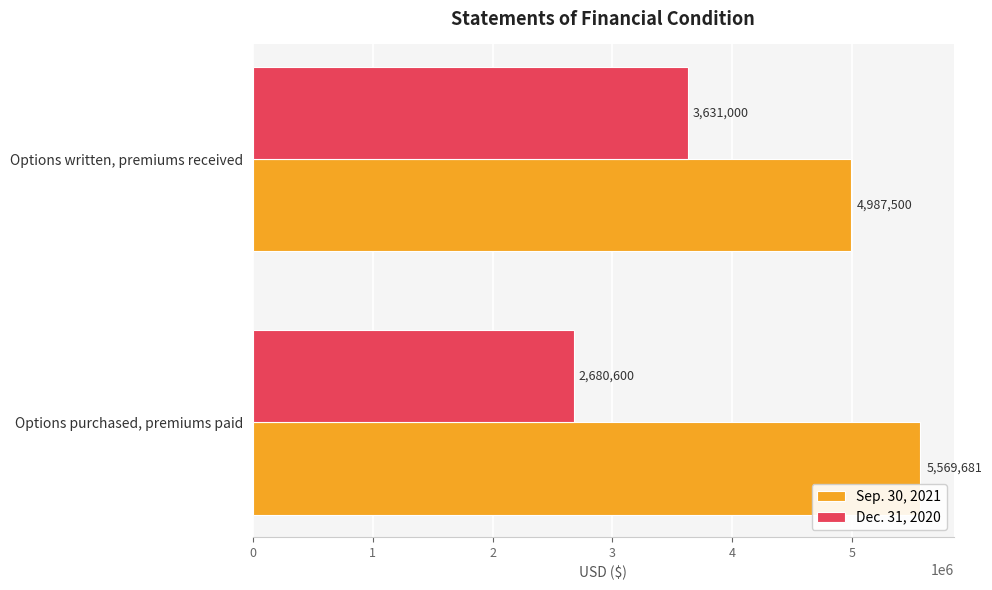

The Sep. 30, 2021 series shows 9838351 at Options purchased, premiums paid. True or false?

False